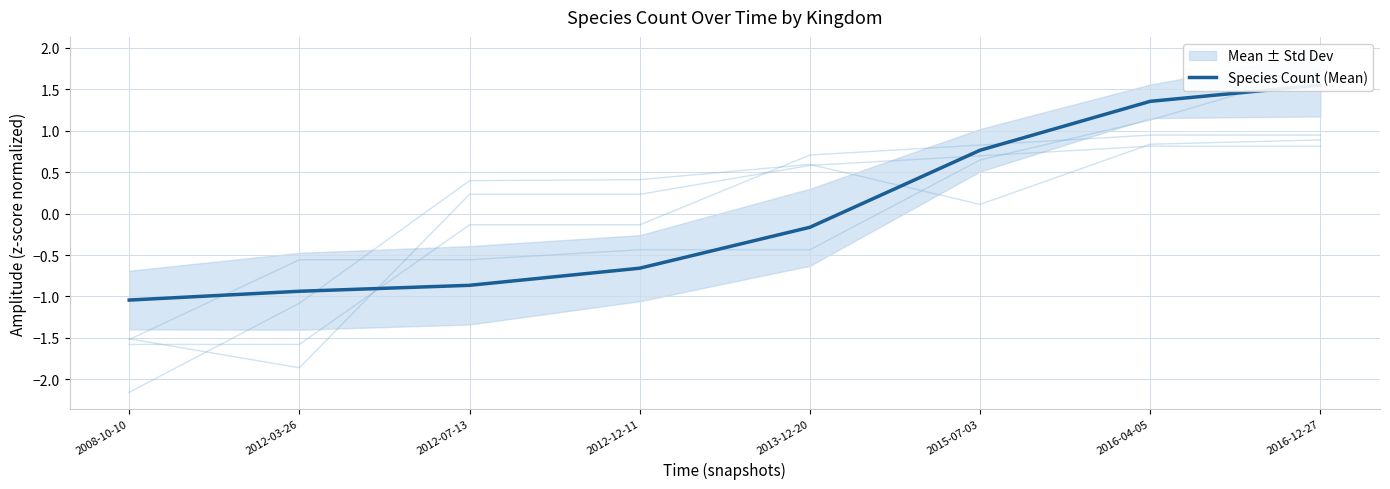

Reading left to right, extract all data points from this chart.

-1.0	-0.9	-0.9	-0.7	-0.2	0.8	1.4	1.6